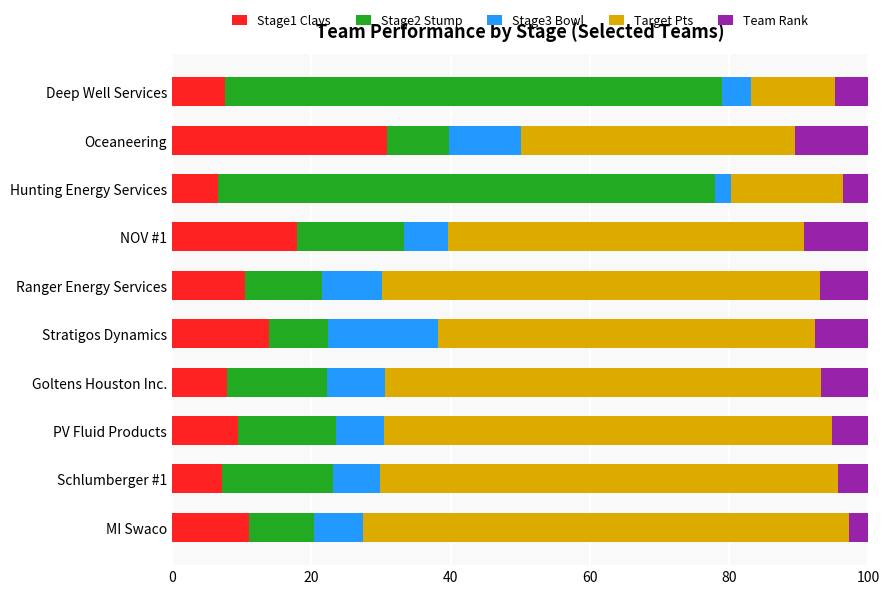

What is the total value across all series at Hunting Energy Services?

100.0